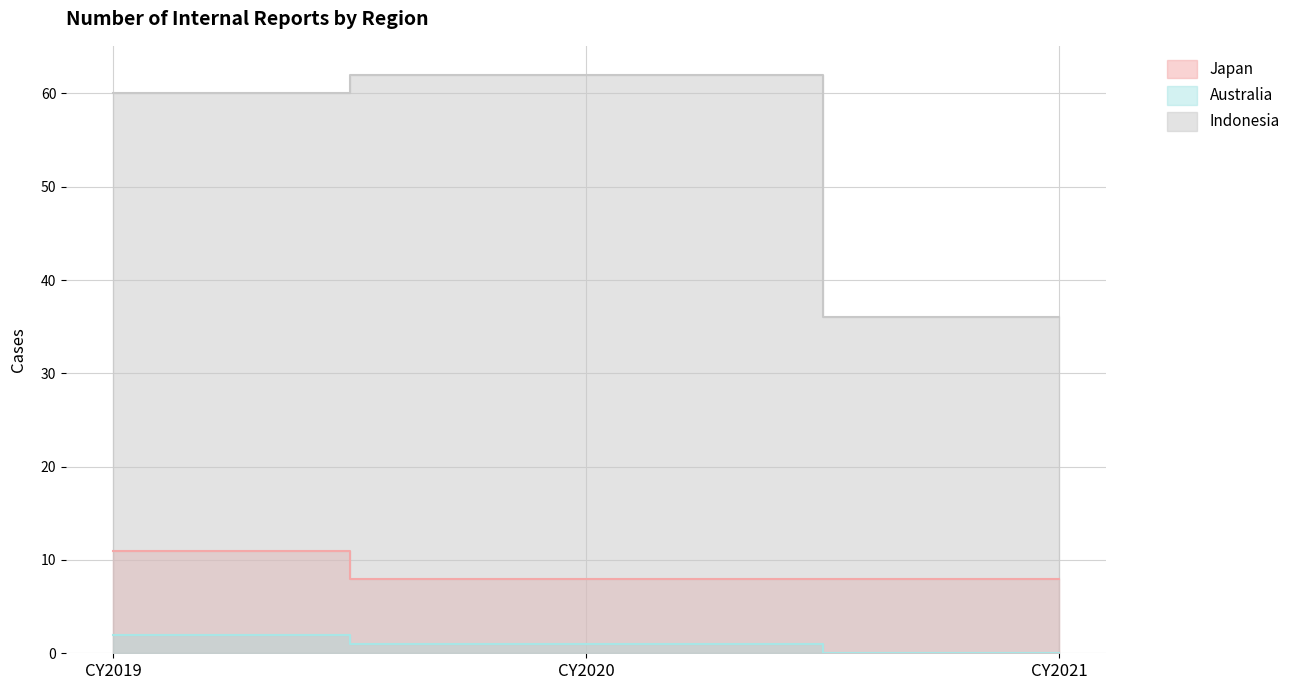

At how many categories does at least one series exceed 18?

3